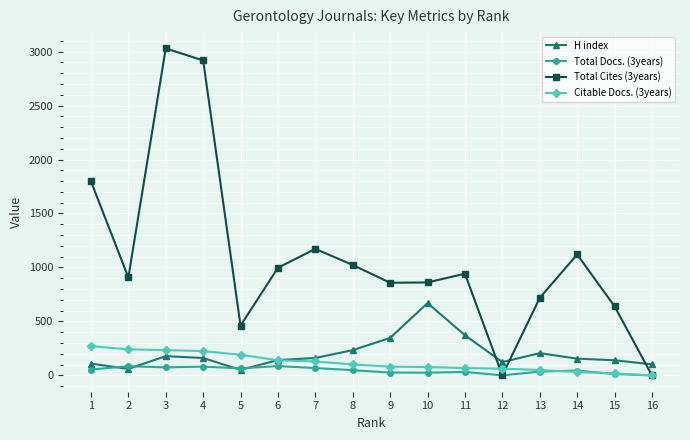

Is the value of Total Cites (3years) at 11 greater than the value of H index at 13?

Yes